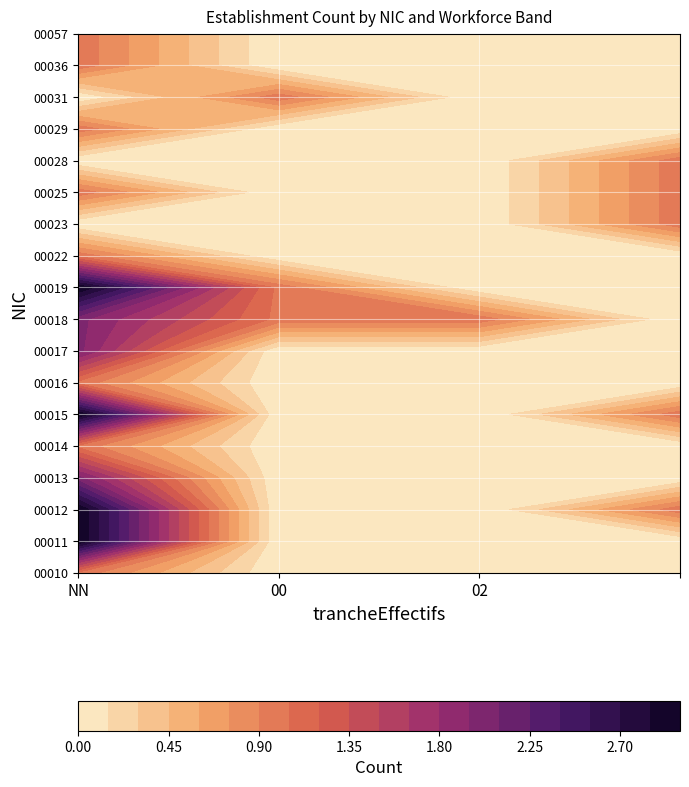

How many values in 00016 are above zero?

1